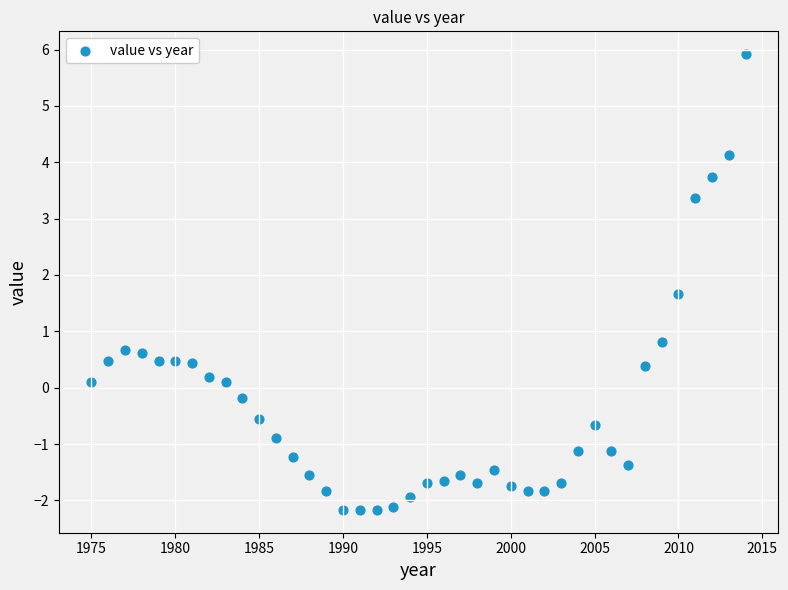

What is the range of Y values (max minus min)?

8.1